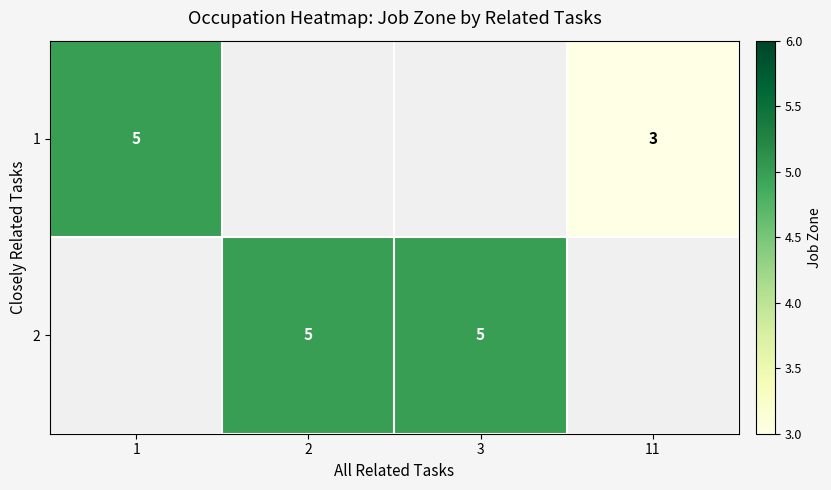

Is it true that 1 equals 3 at 11?

True